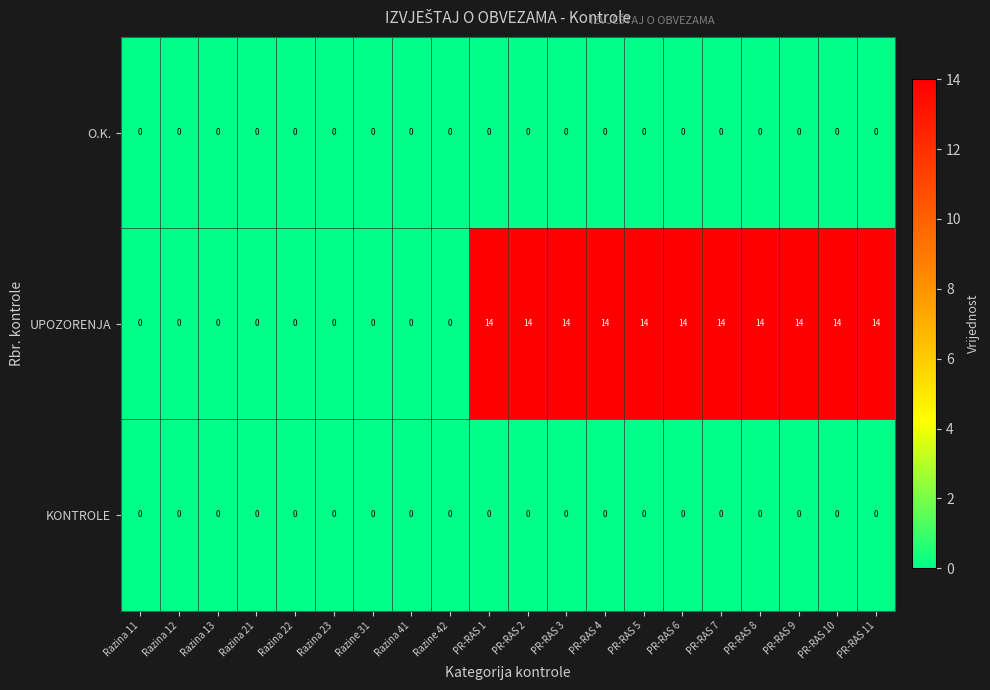

At how many categories does at least one series exceed 9?

11